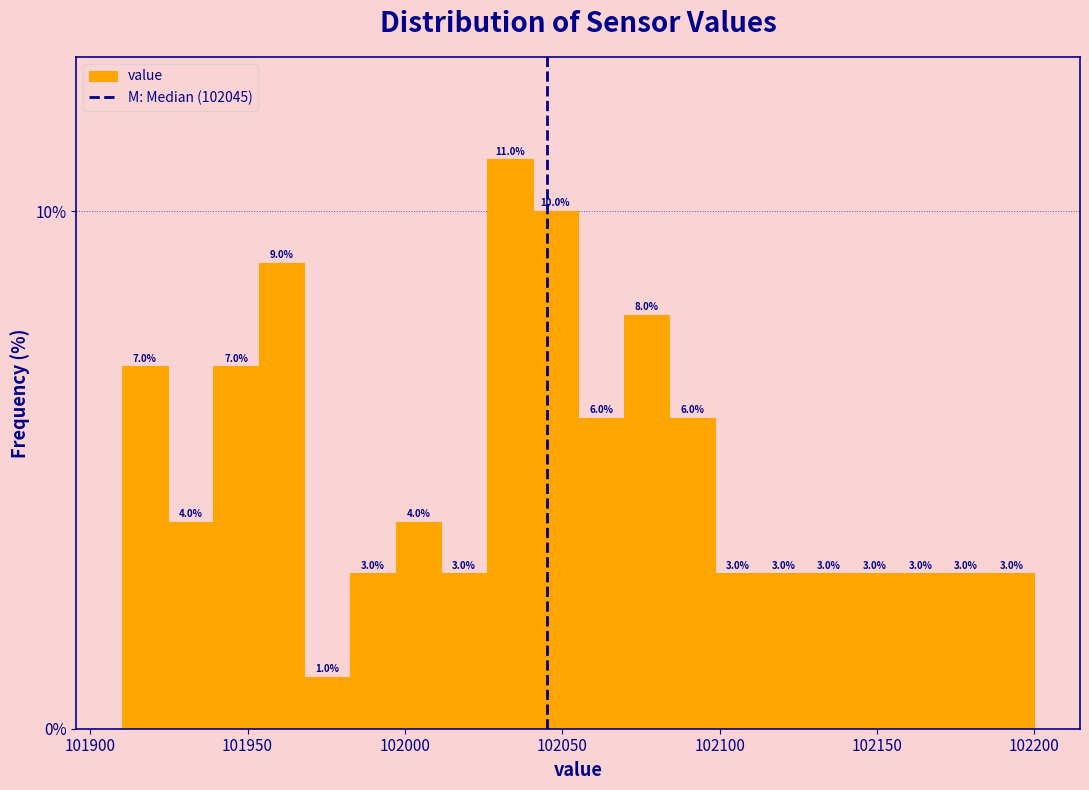

Around what value on the x-axis is the tallest bar? Give the approximate position of its centre, as read against the axis.

102035